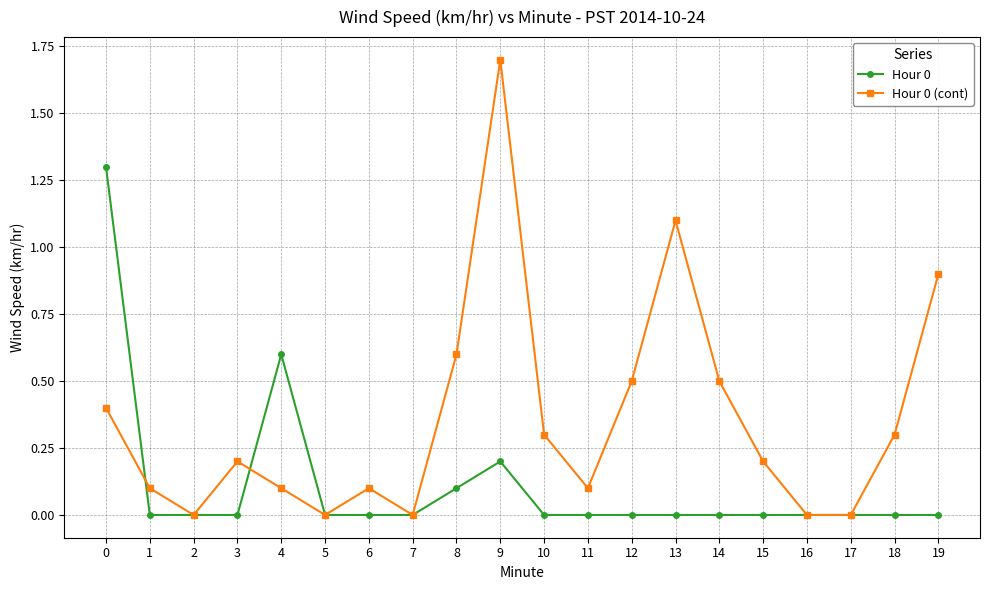

What is the value of the Hour 0 (cont) point at the 9th from the left?

0.6